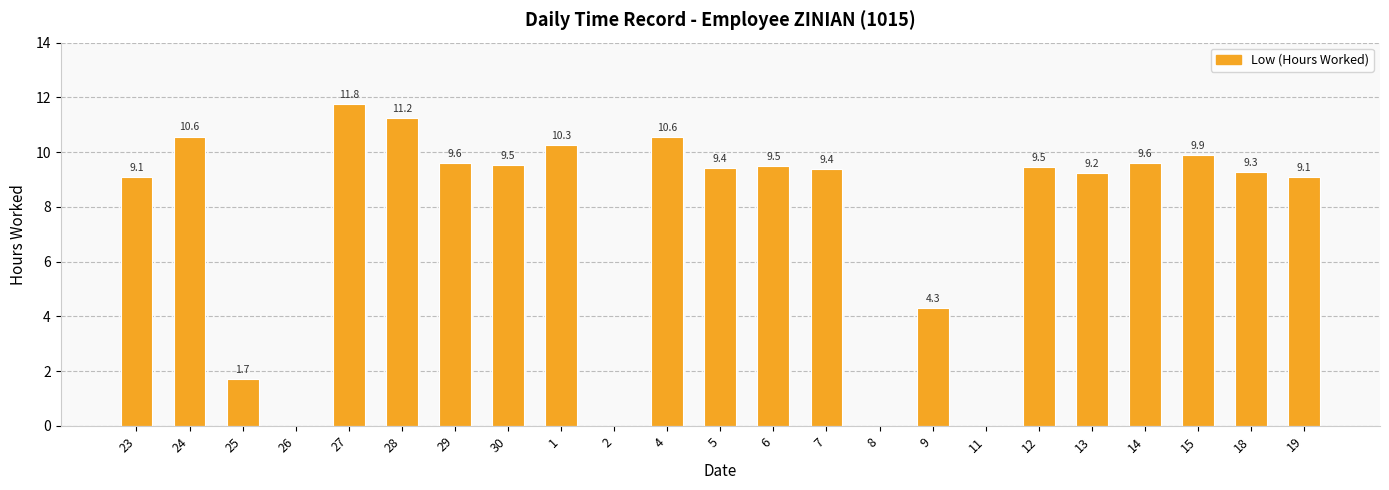

Between 9 and 28, which is larger?

28